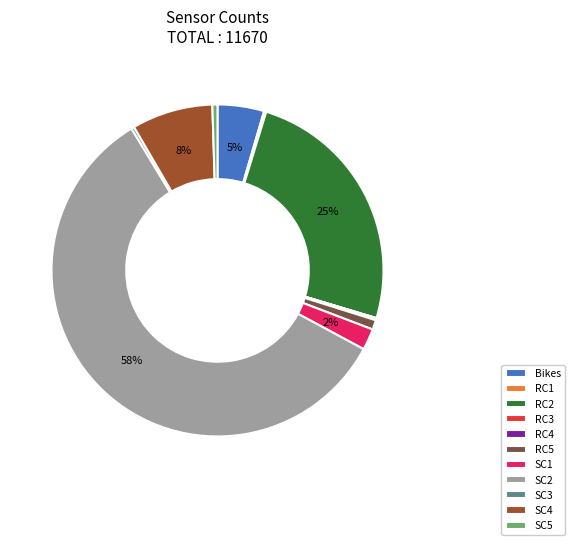

To the nearest percent, what percentage of the pie is Bikes?

5%